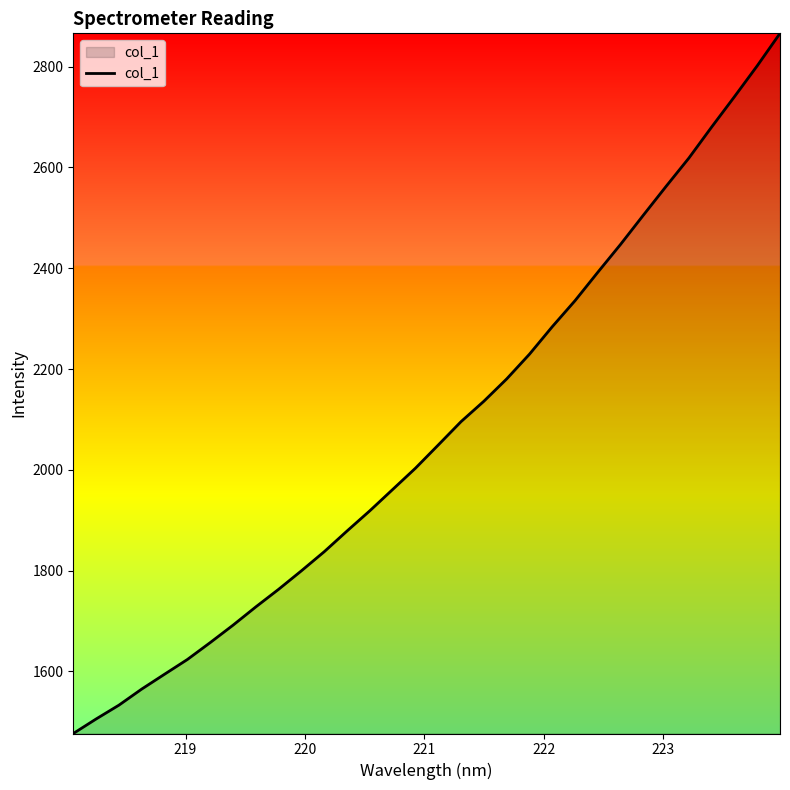

What is the minimum value shown in the chart?

1476.9